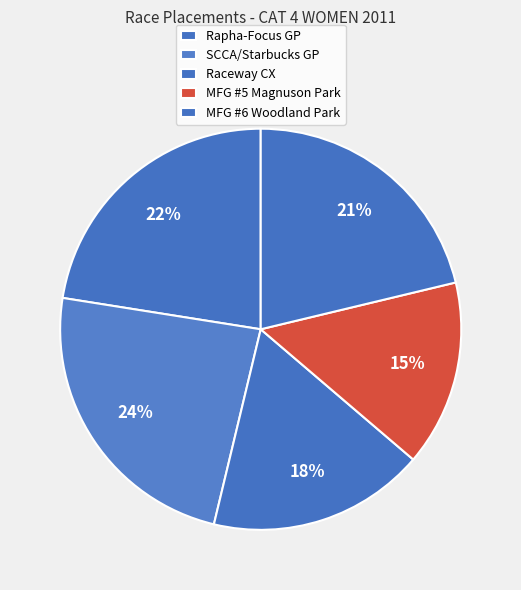

How many segments does this pie chart have?

5